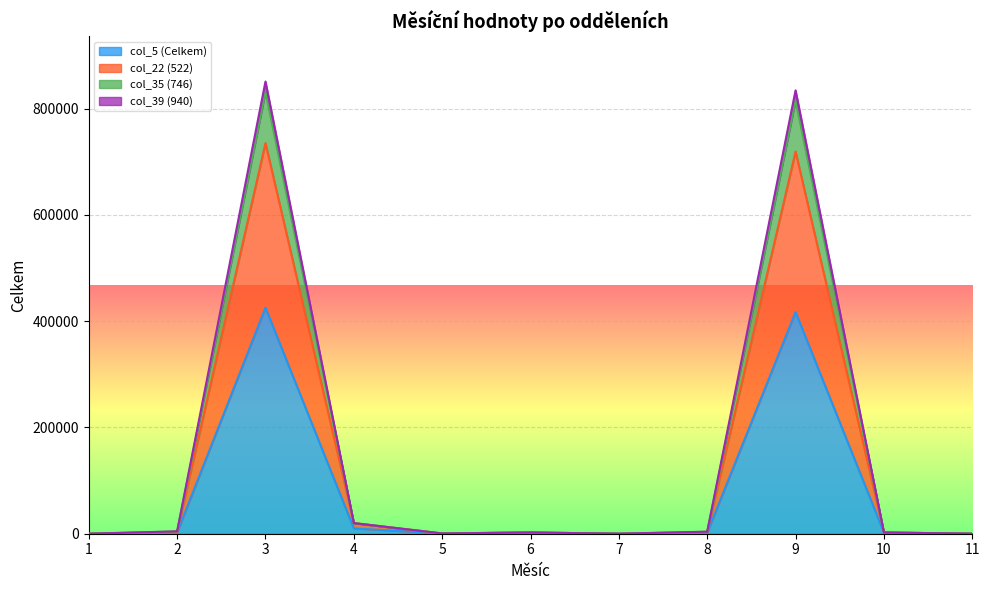

Does the chart display data point markers on the line(s)?

No